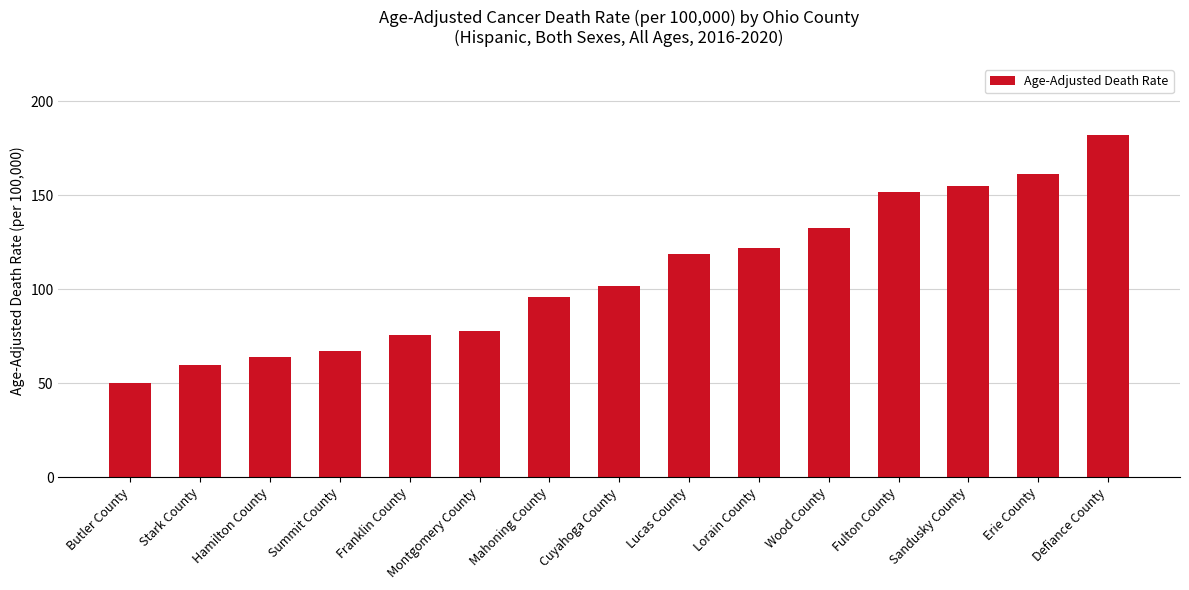

Is it true that the value at Cuyahoga County is 47.1?

False